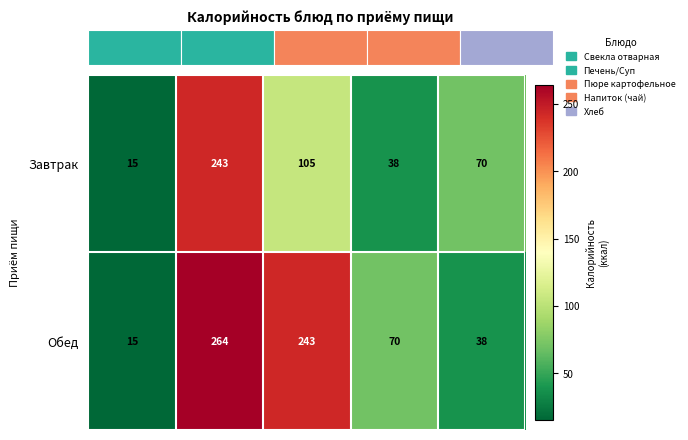

Reading left to right, extract all data points from this chart.

Завтрак: 15.0	243.0	105.0	38.0	70.0
Обед: 15.0	264.0	243.0	70.0	38.0